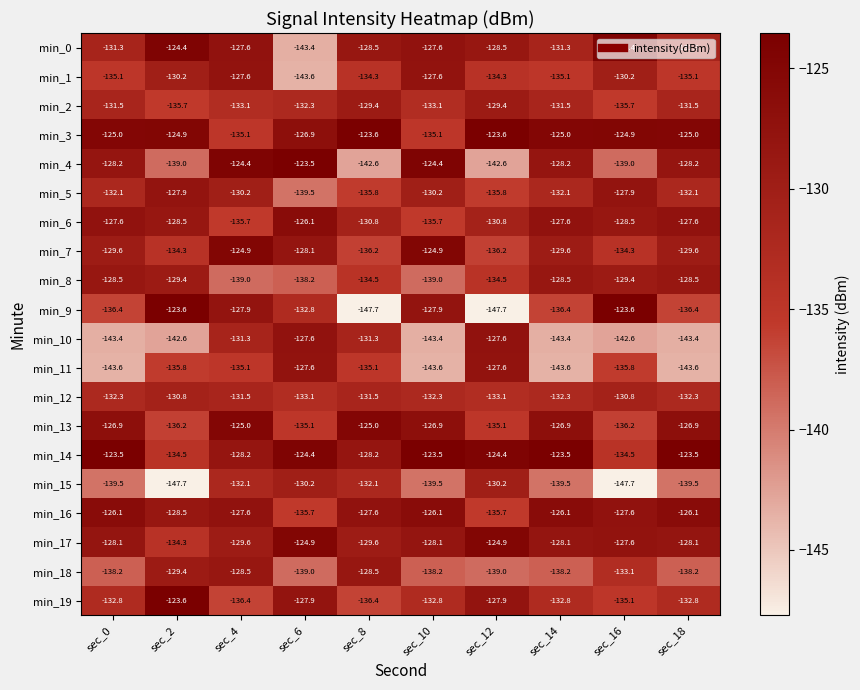

At which label does min_17 first exceed -128?

sec_6